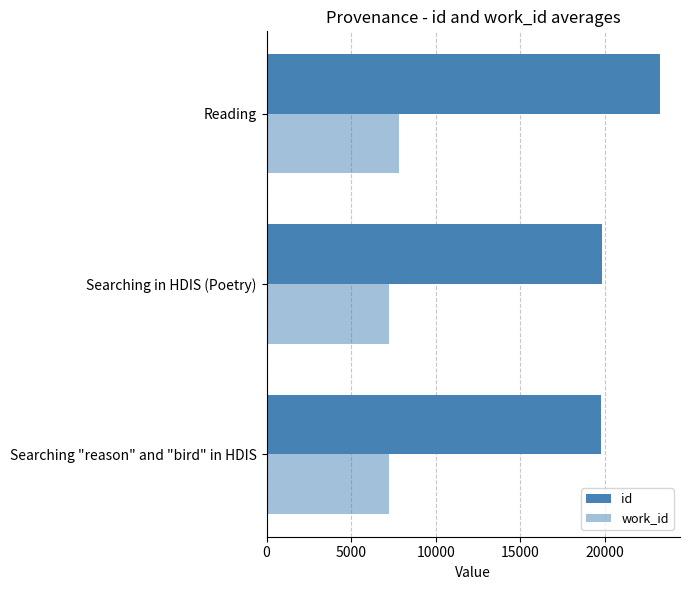

How many categories are shown in the chart?

3